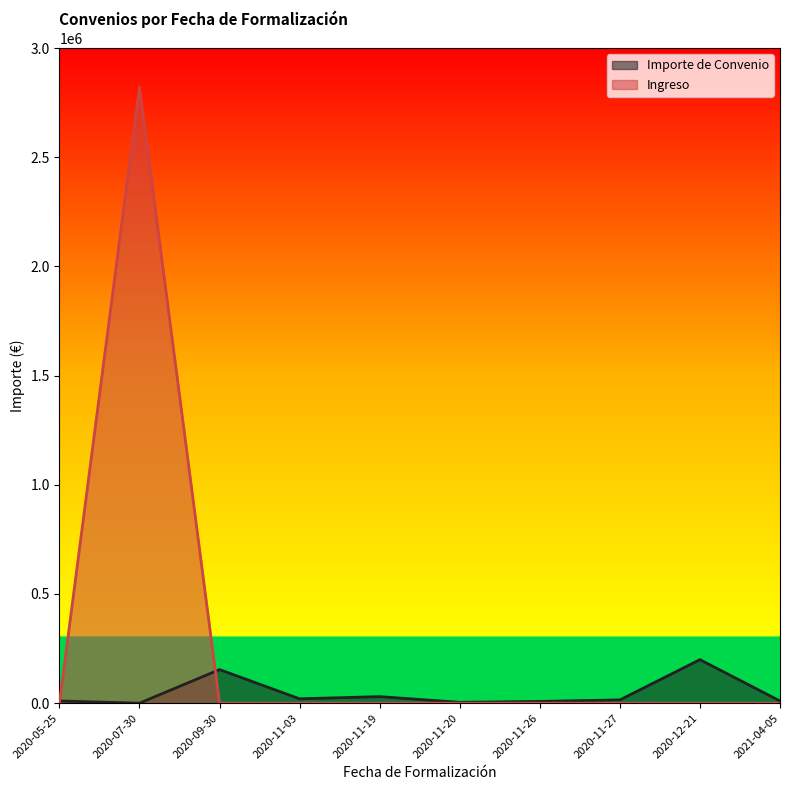

How many values in the Importe de Convenio series are below 15000?

5